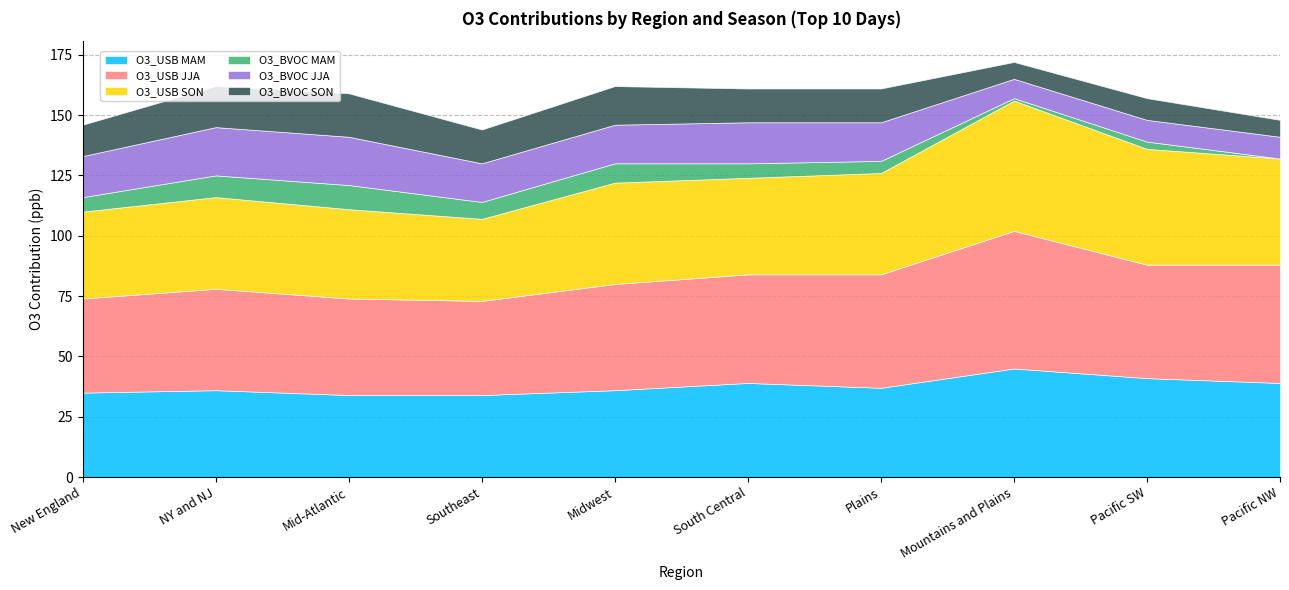

What are all the series names shown in the legend?

O3_USB MAM, O3_USB JJA, O3_USB SON, O3_BVOC MAM, O3_BVOC JJA, O3_BVOC SON